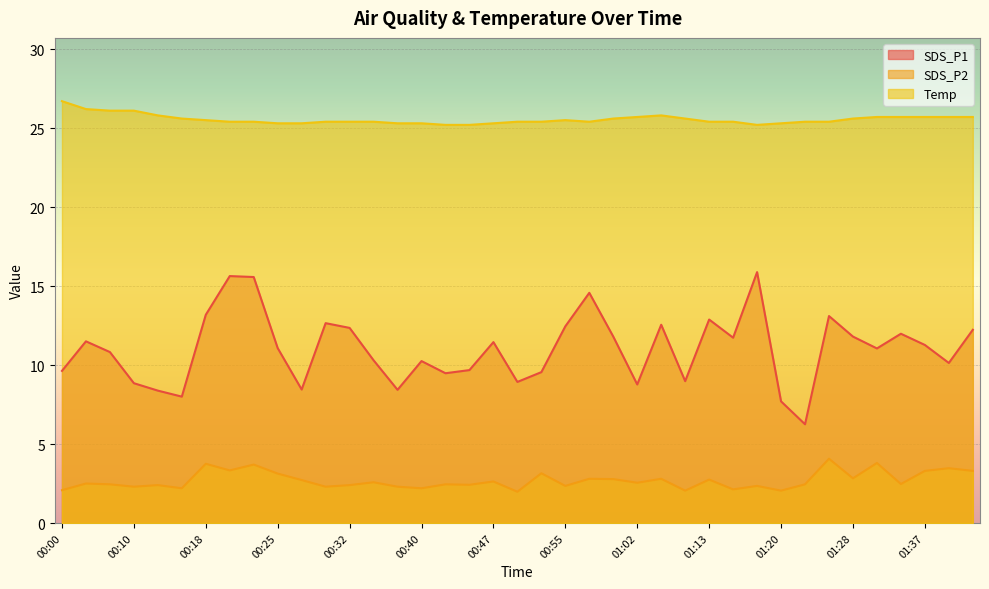

What is the spread (max minus min) of values at 00:23?

21.7